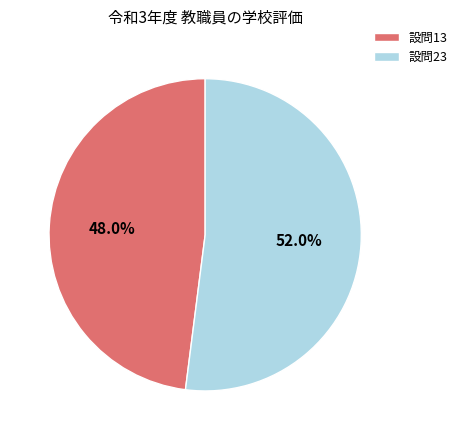

Between 設問23 and 設問13, which is larger?

設問23